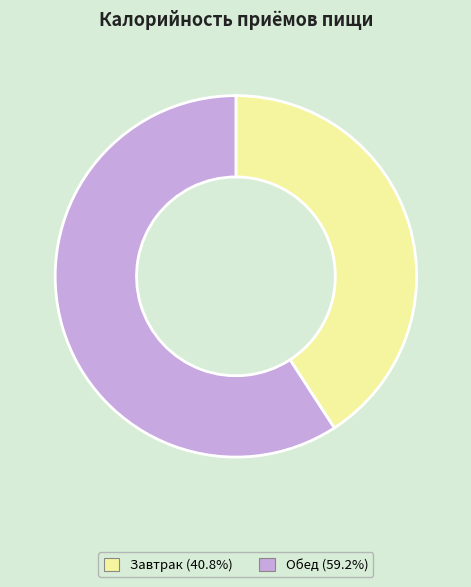

The Завтрак slice represents 55% of the pie. True or false?

False